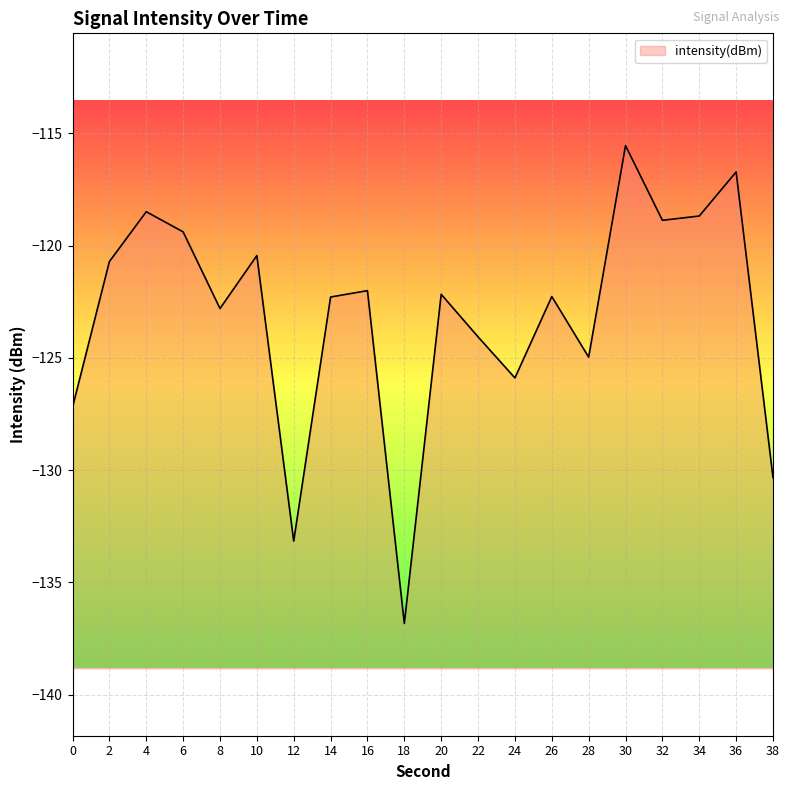

Reading right to left, extract all data points from this chart.

38=-130.3	36=-116.7	34=-118.7	32=-118.9	30=-115.5	28=-125.0	26=-122.3	24=-125.9	22=-124.1	20=-122.2	18=-136.8	16=-122.0	14=-122.3	12=-133.2	10=-120.4	8=-122.8	6=-119.4	4=-118.5	2=-120.7	0=-127.2